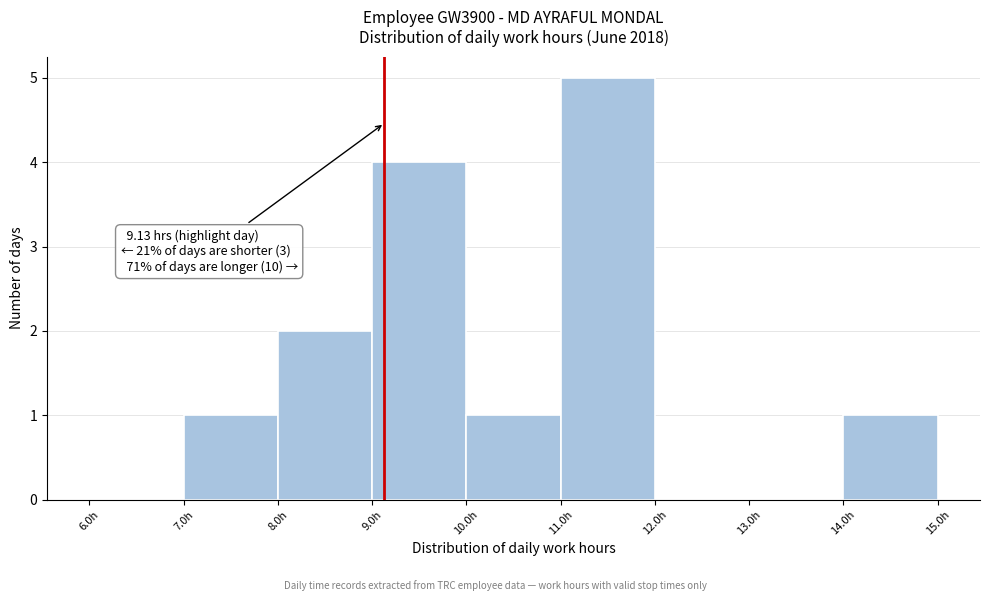

Over which range of the x-axis is the bar tallest?

11 to 12